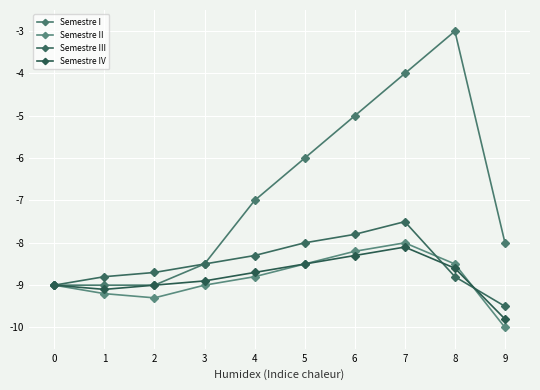

Is it true that Semestre IV equals -14.4 at 3?

False